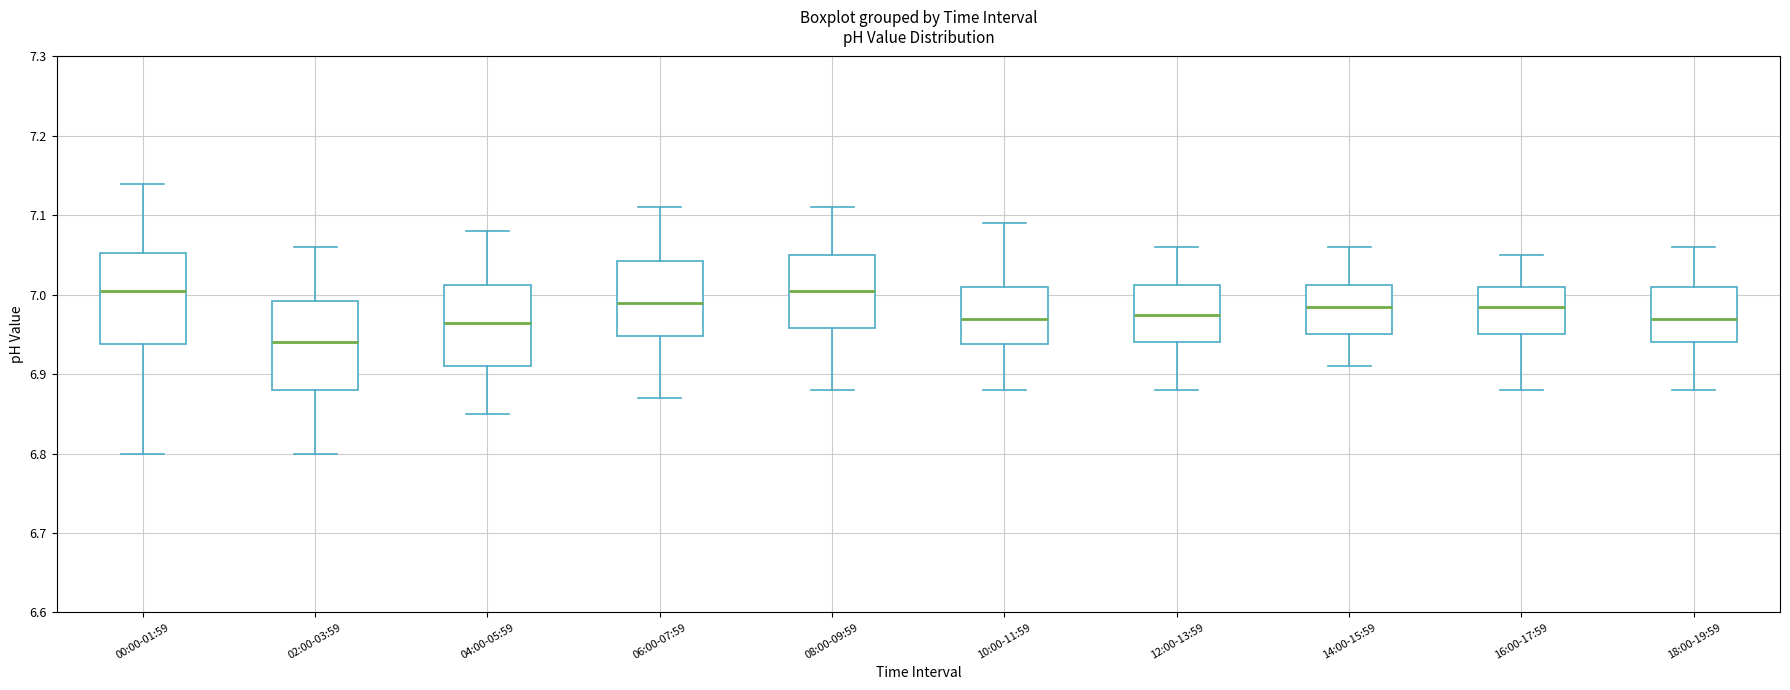

Which box's median line is the lowest?

02:00-03:59